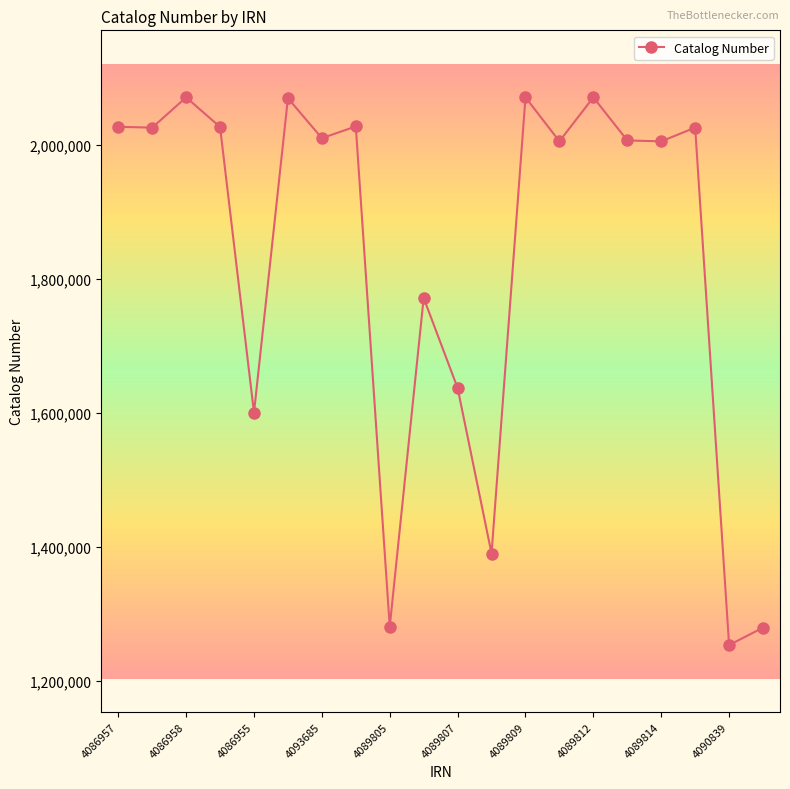

True or false: there are more than 2 points higher than both neighbors.

True